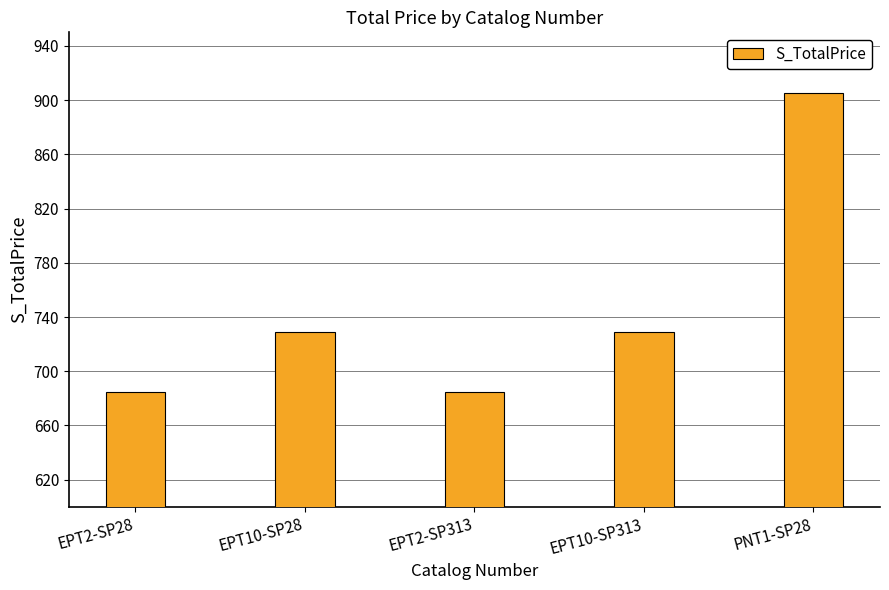

Approximately how many times larger is the value at EPT10-SP28 compared to EPT2-SP28?

1.1